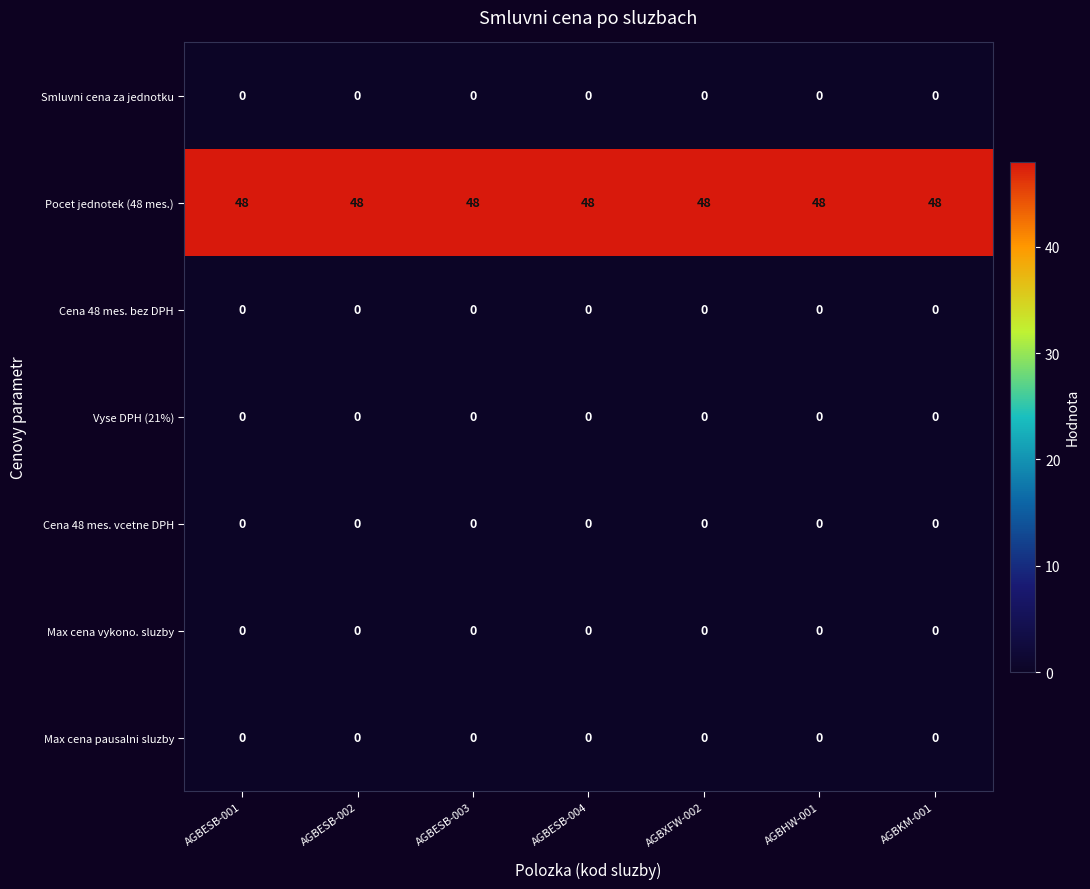

What is the total value across all series at AGBESB-004?

48